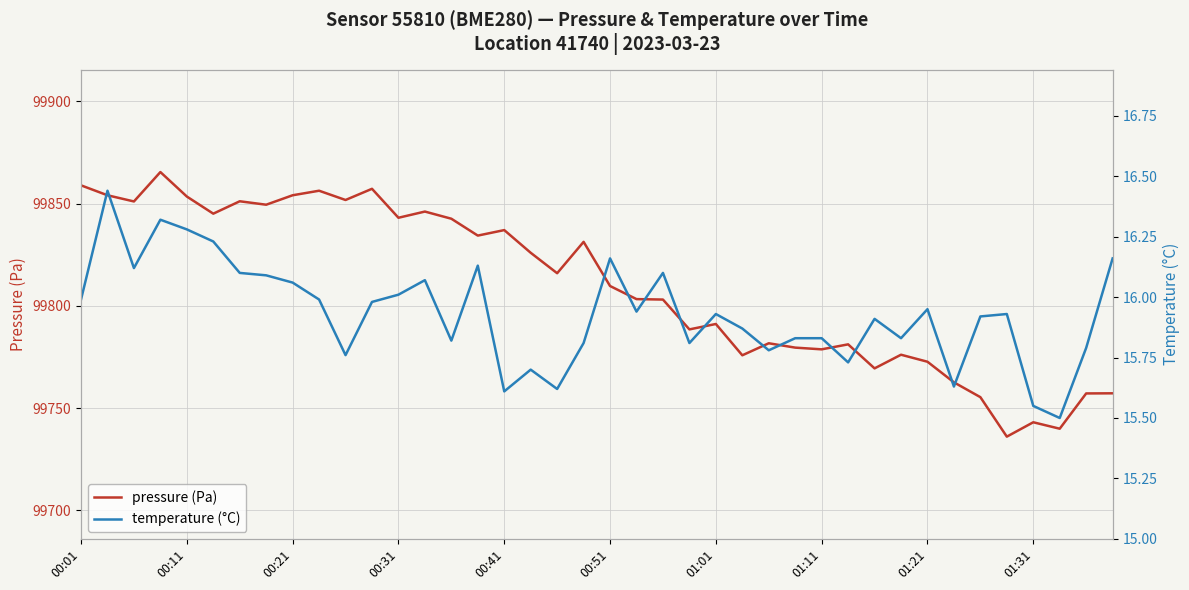

What is the lowest value of the pressure (Pa) series?

99736.0